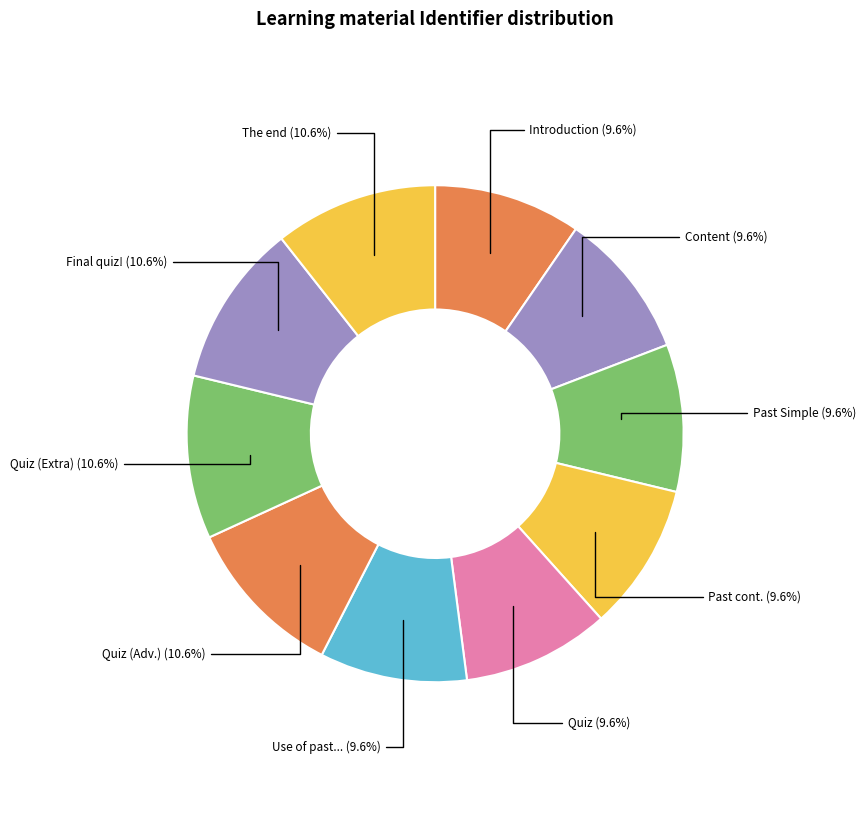

To the nearest percent, what is the difference between the largest and smallest slice percentages?

1%